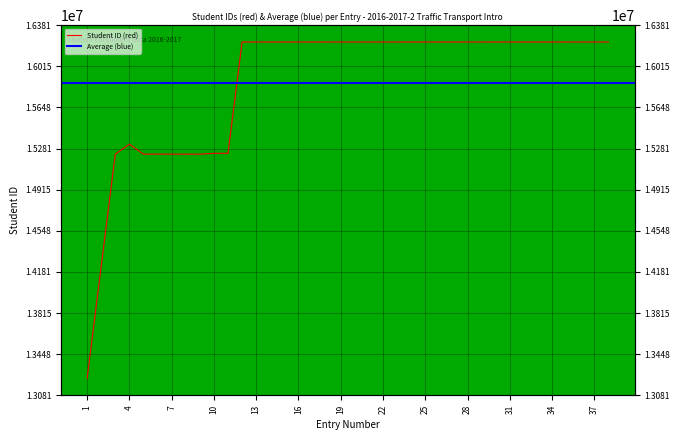

Approximately how many times larger is the value at 27 compared to 29?

1.0